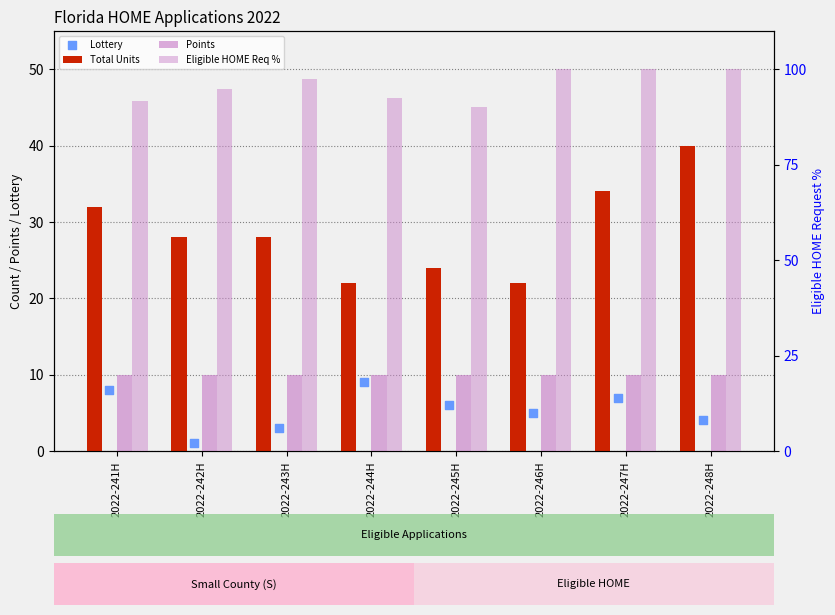

Which series has the widest spread of Y values?

Total Units